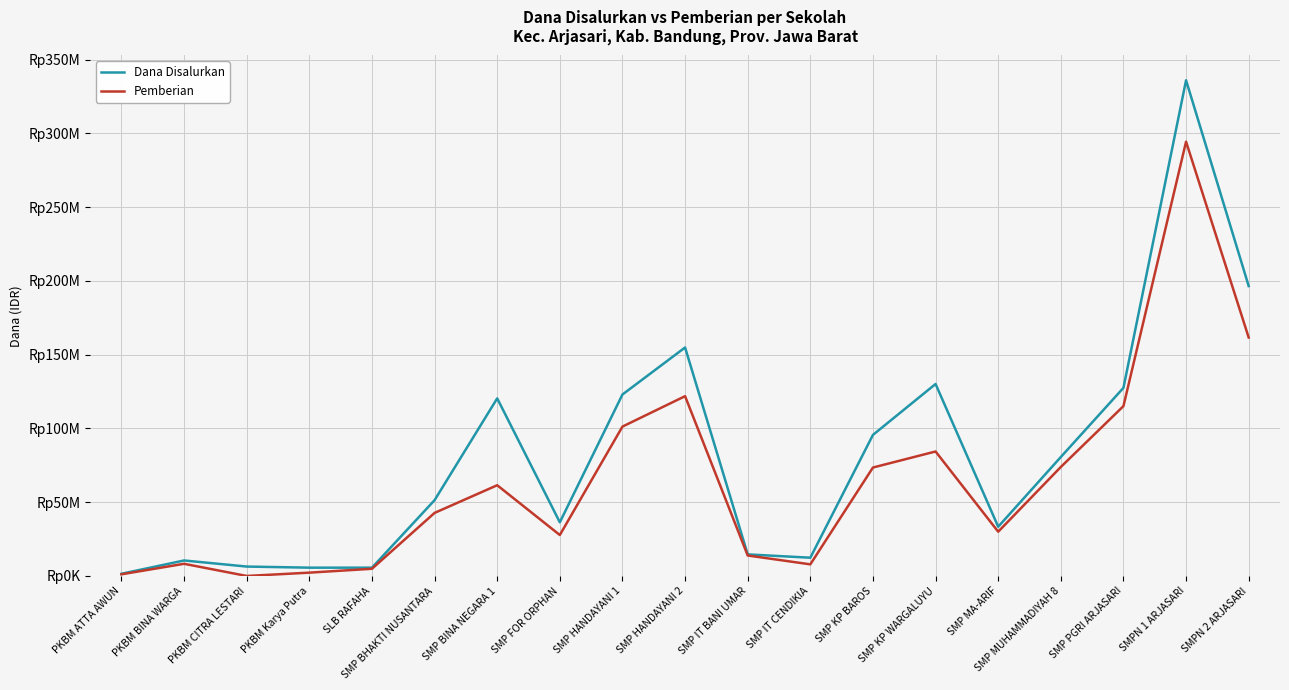

Does the chart display data point markers on the line(s)?

No